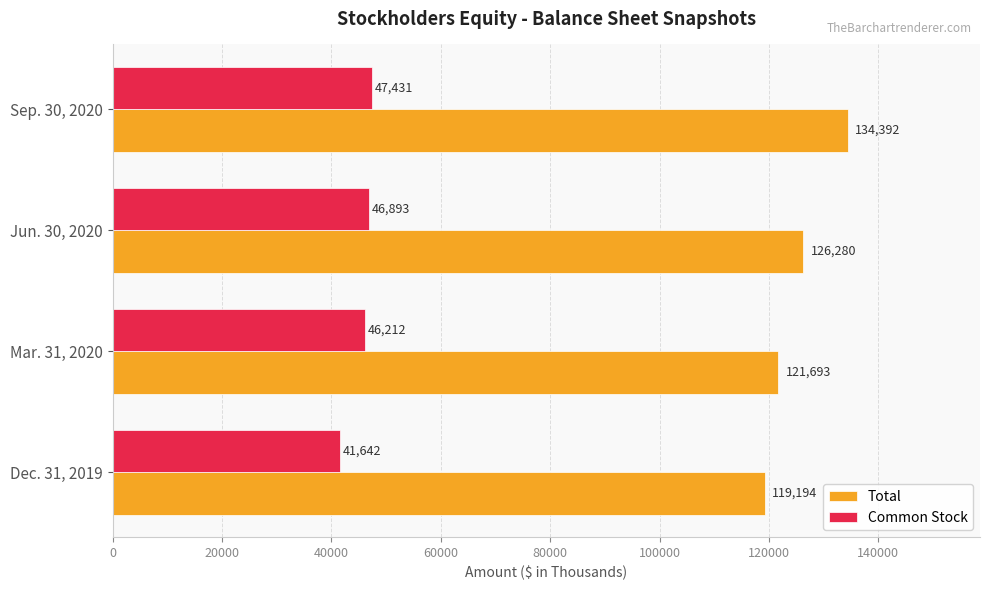

The Total series shows 171387 at Jun. 30, 2020. True or false?

False